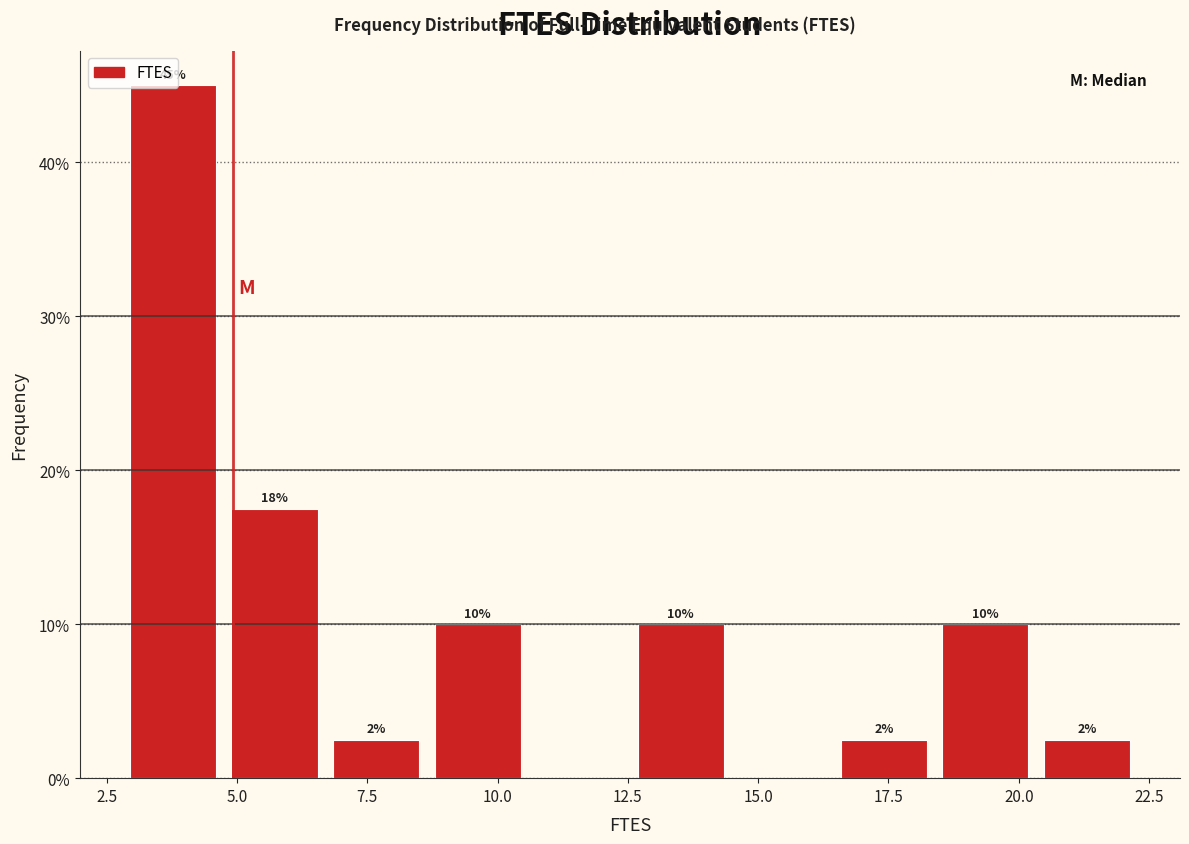

Around what value on the x-axis is the tallest bar? Give the approximate position of its centre, as read against the axis.

4.0